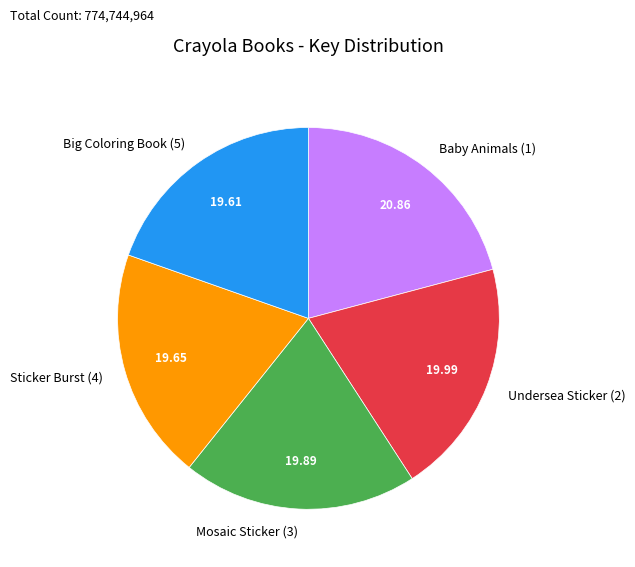

What is the ratio of the value at Big Coloring Book (5) to the value at Sticker Burst (4)?

1.0